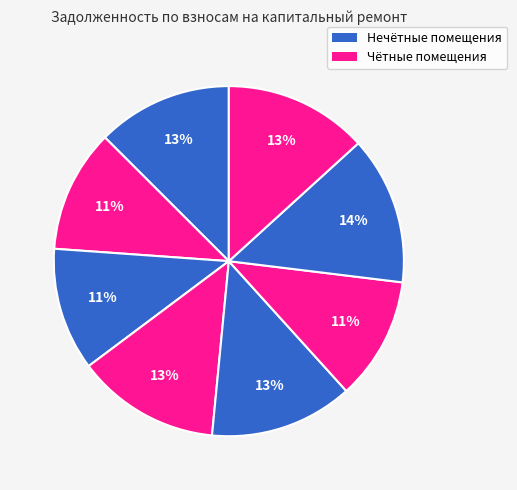

Count the number of slices in the pie.

8